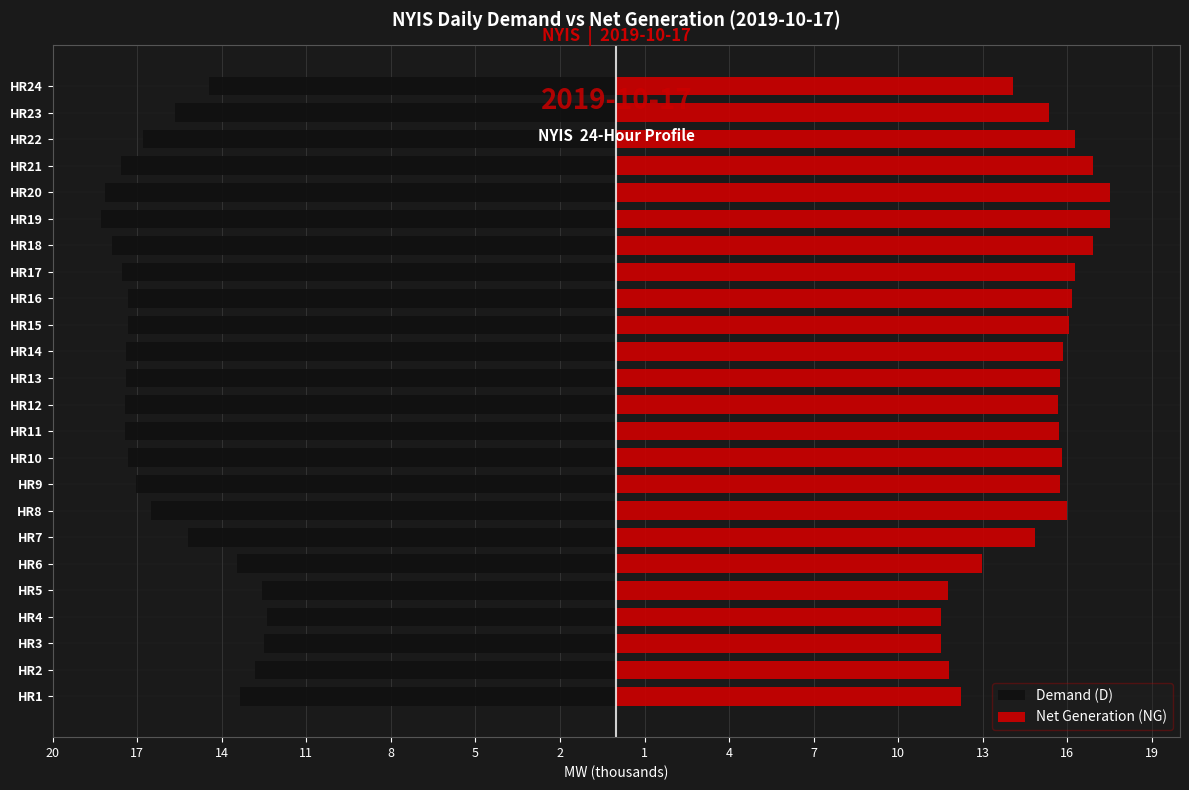

Does the chart contain stacked bars?

No